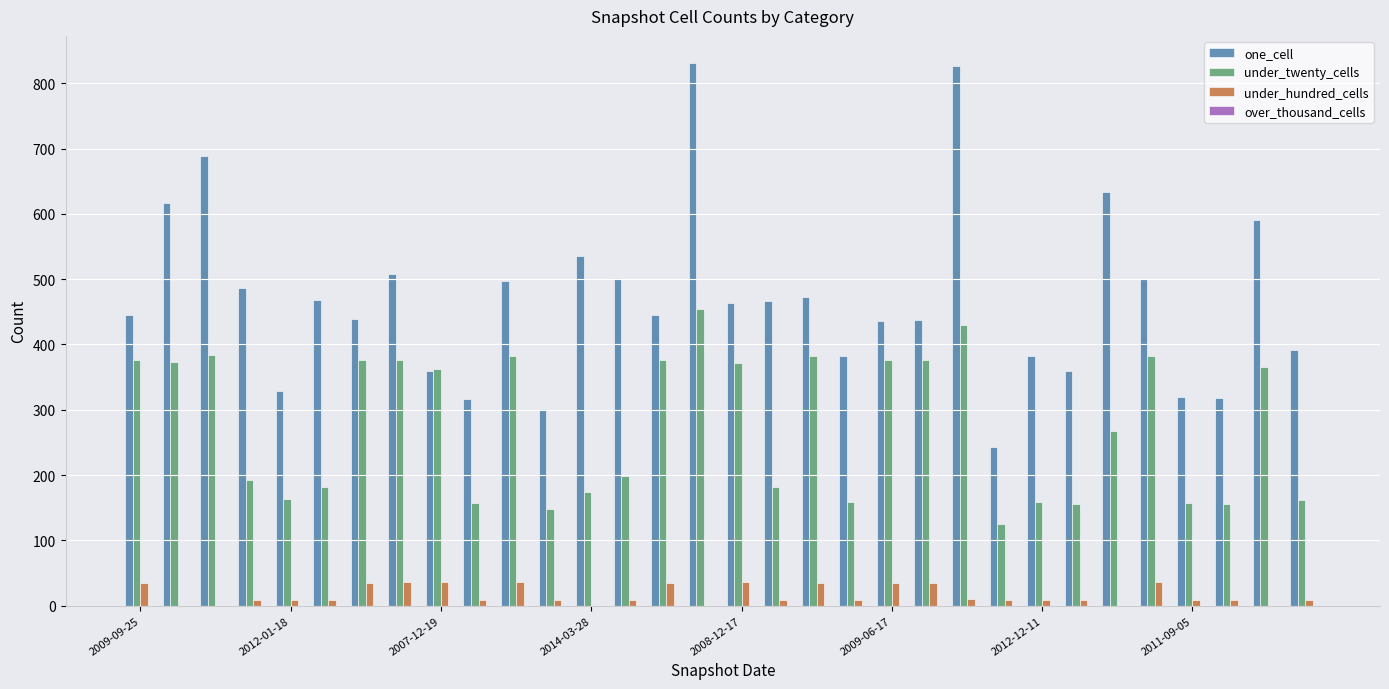

What is the maximum value for one_cell?

831